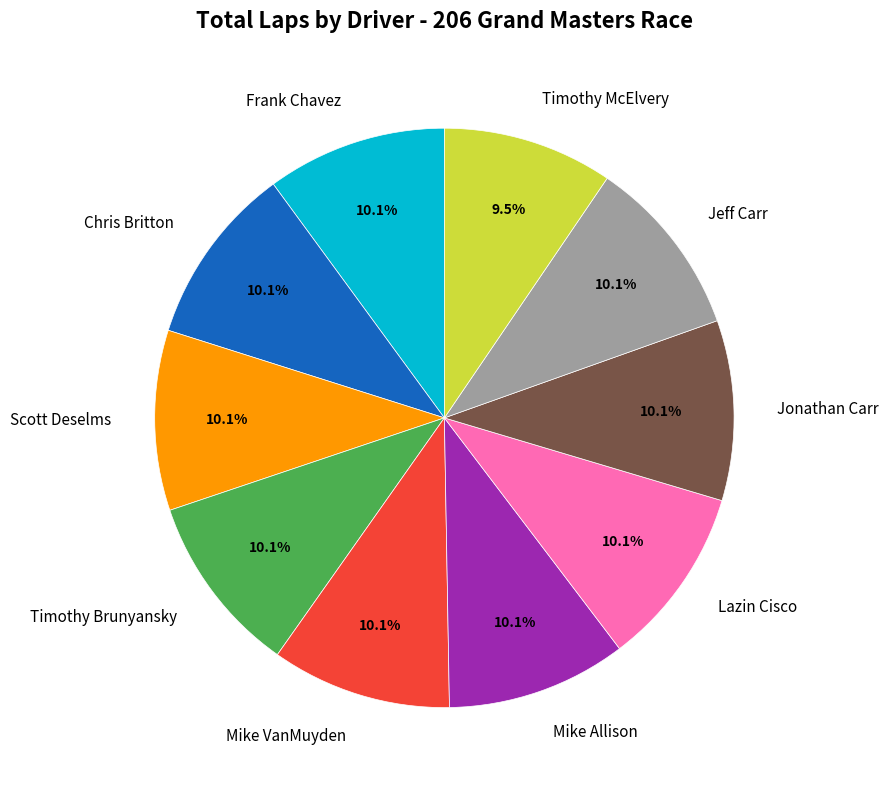

Which category has the smallest portion of the pie?

Timothy McElvery